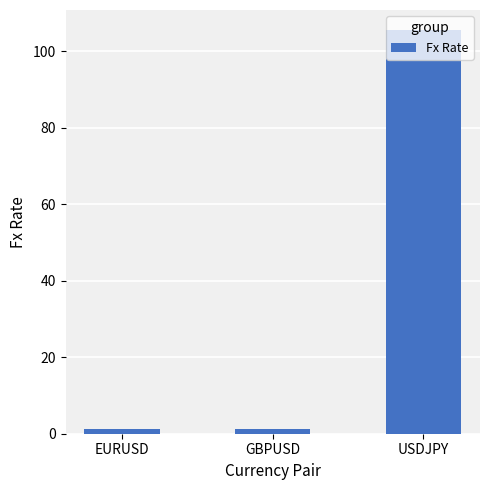

Are the bars horizontal?

No